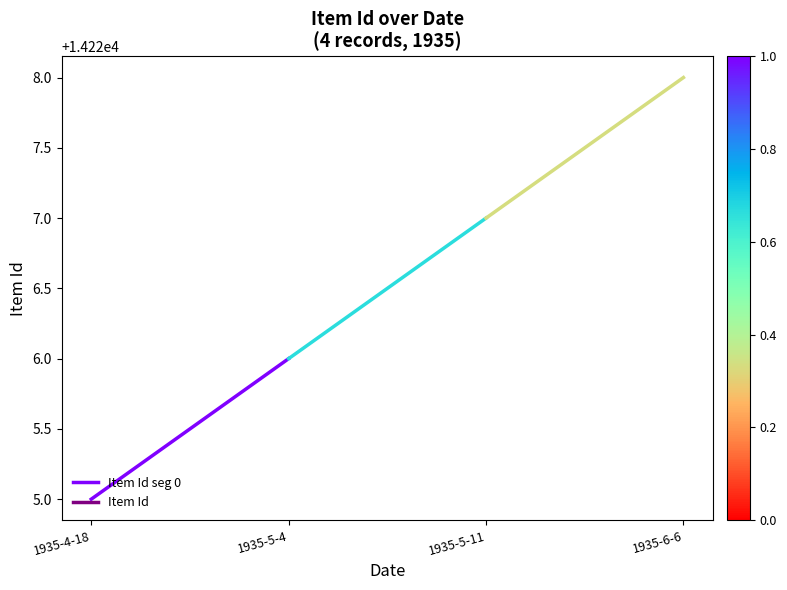

How many values are between 14225 and 14226?

2